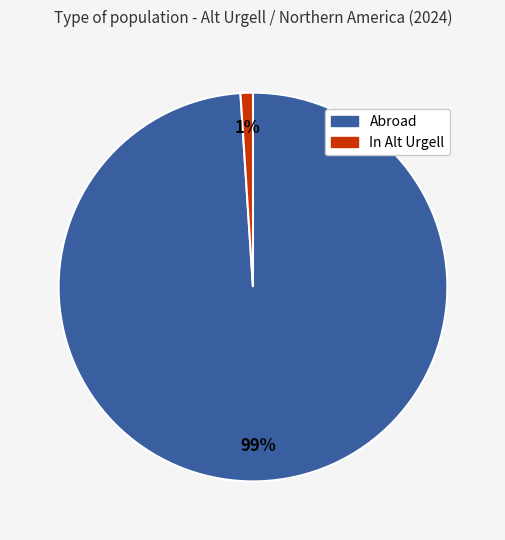

True or false: Abroad accounts for 99% of the total.

True